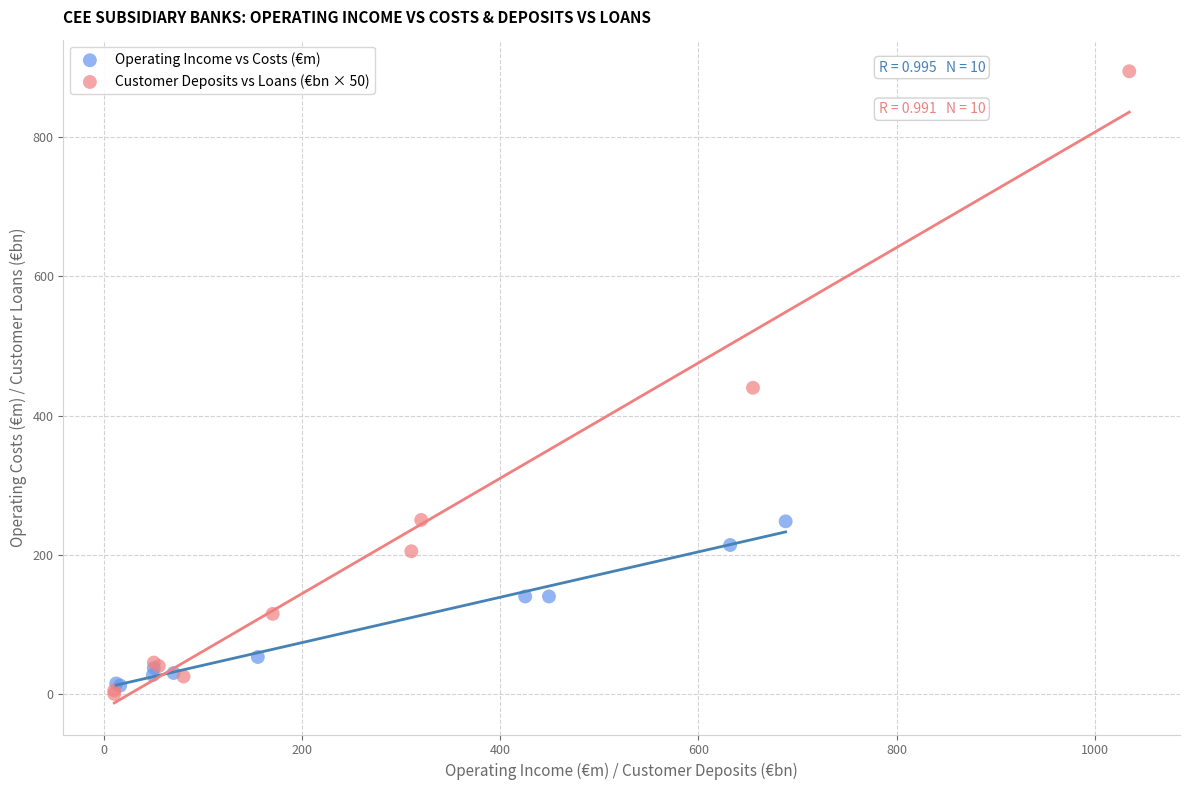

What are all the series names shown in the legend?

Operating Income vs Costs (€m), Customer Deposits vs Loans (€bn × 50)